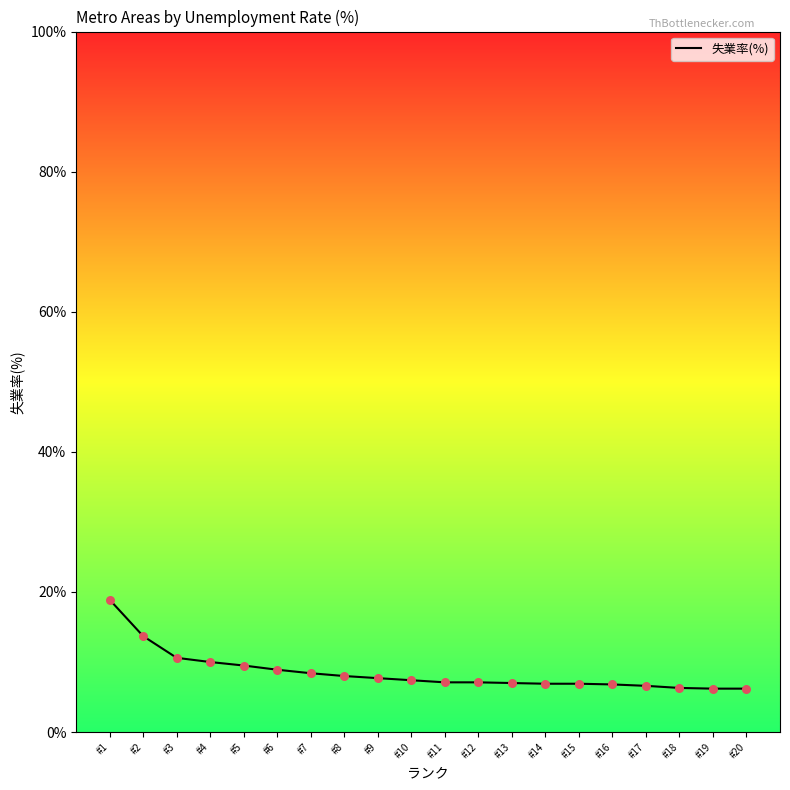

What is the change in value from #14 to #20?

-0.7